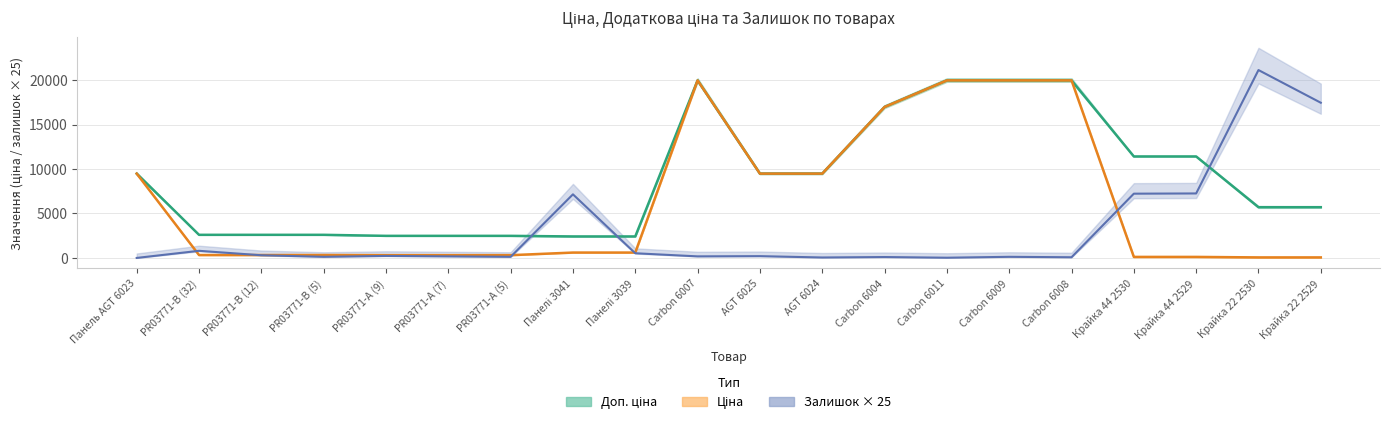

List the series in order of their peak value, lowest first.

Доп. ціна, Ціна, Залишок × 25